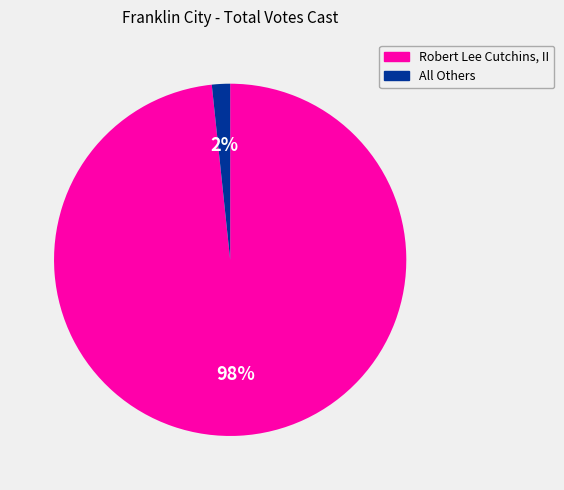

To the nearest percent, what percentage of the pie is Robert Lee Cutchins, II?

98%